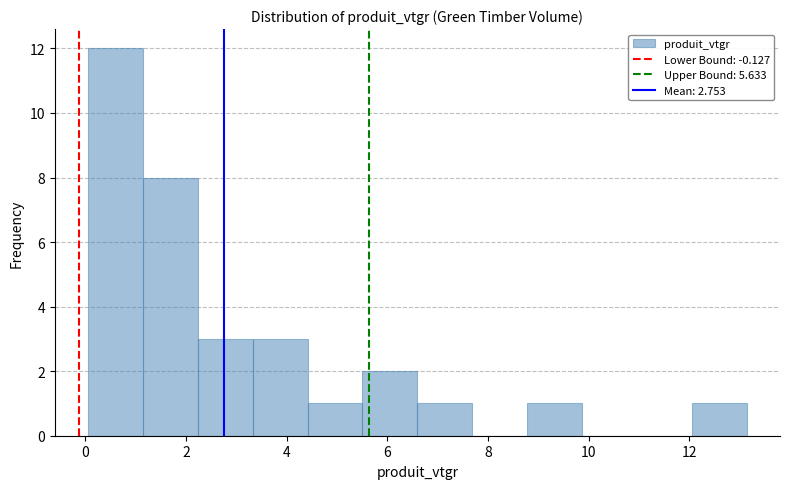

What is the height of the bar covering 3.4 to 4.4 on the x-axis? Neither the bar edges nor the heights are printed on the chart, so give them approximately, as read against the axes.

3